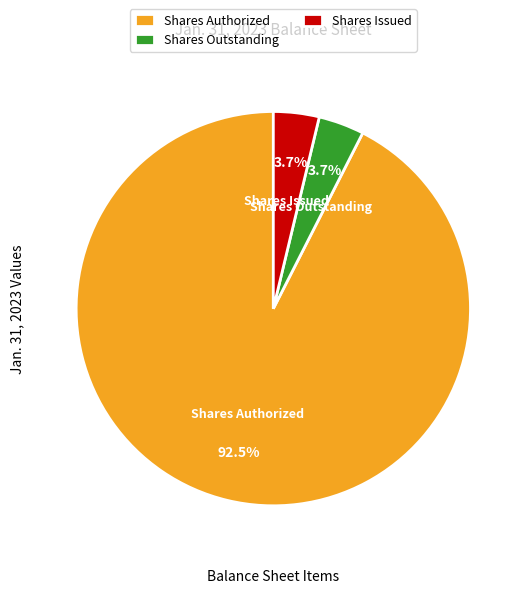

Which category has the biggest portion of the pie?

Shares Authorized